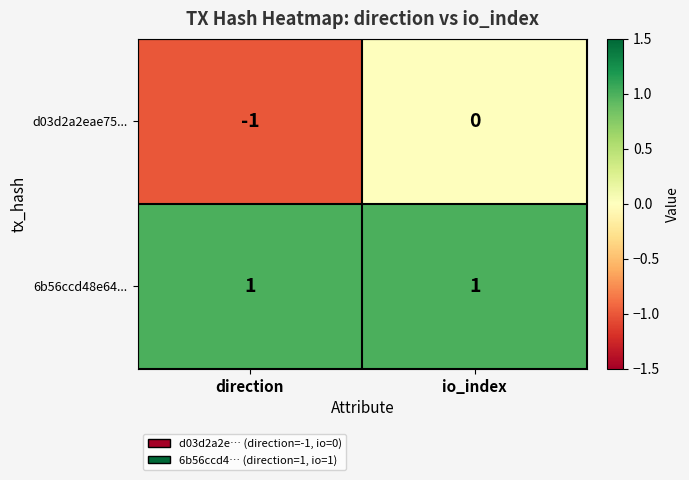

Between direction and io_index, which series saw the biggest shift?

d03d2a2eae75...